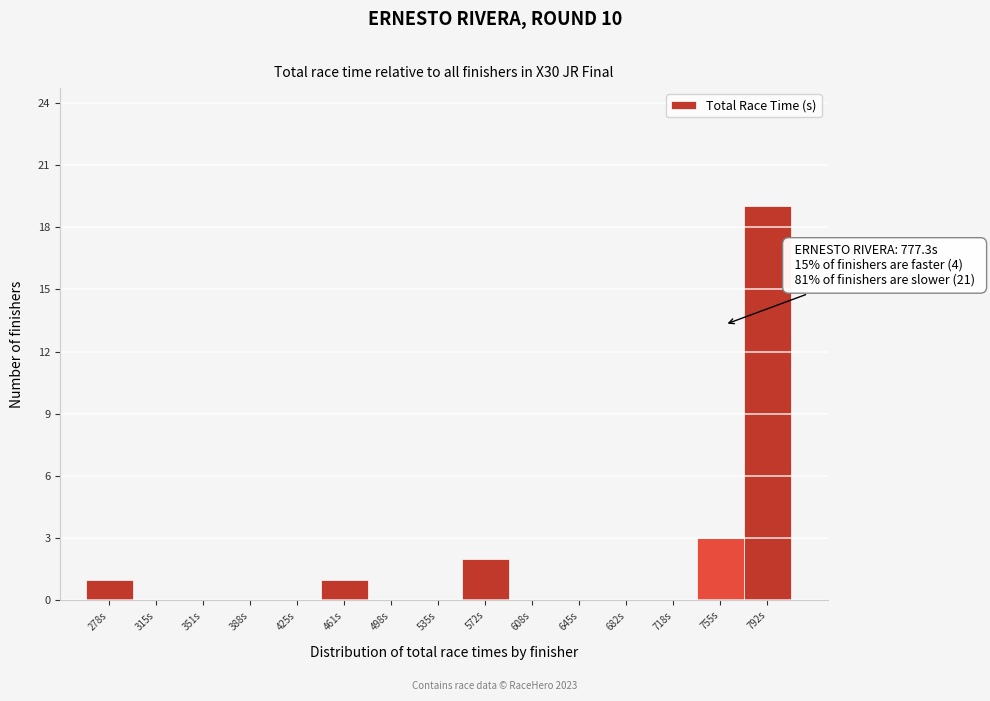

Reading left to right, list all the values displayed in this chart.

278s=1	315s=0	351s=0	388s=0	425s=0	461s=1	498s=0	535s=0	572s=2	608s=0	645s=0	682s=0	718s=0	755s=3	792s=19